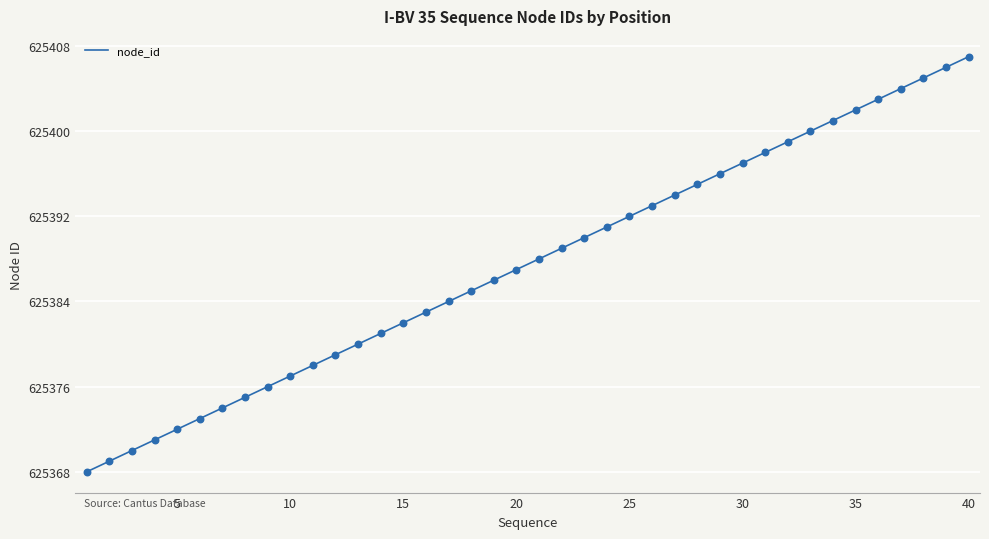

What is the greatest value displayed?

625407